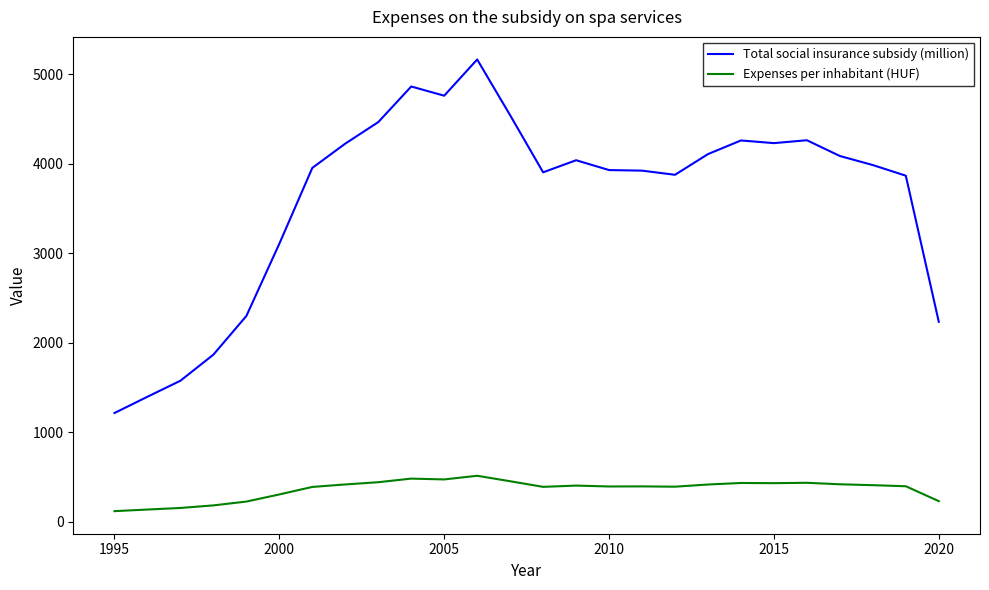

How many lines are shown in the chart?

2